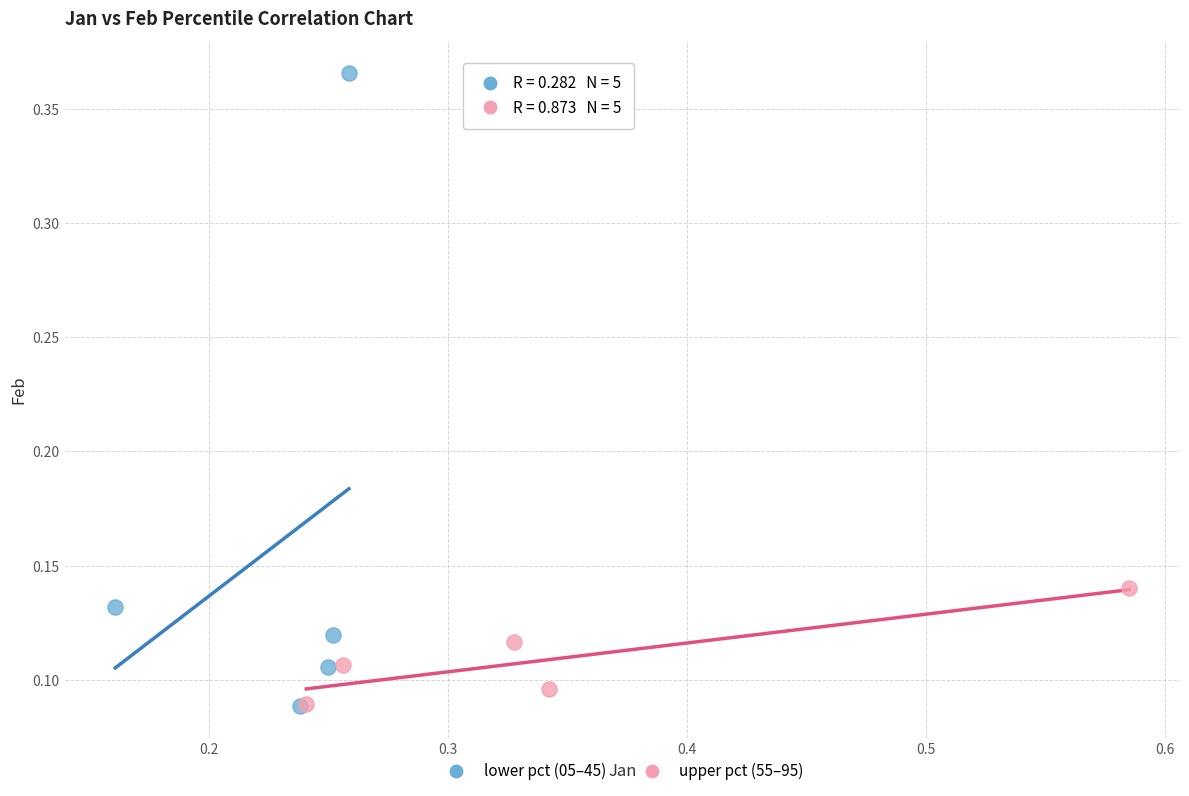

Which series has the widest spread of Y values?

lower pct (05–45)